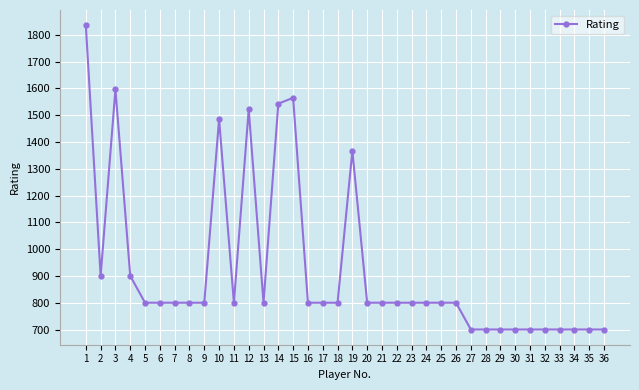

What is the difference between the maximum and second lowest values?

1136